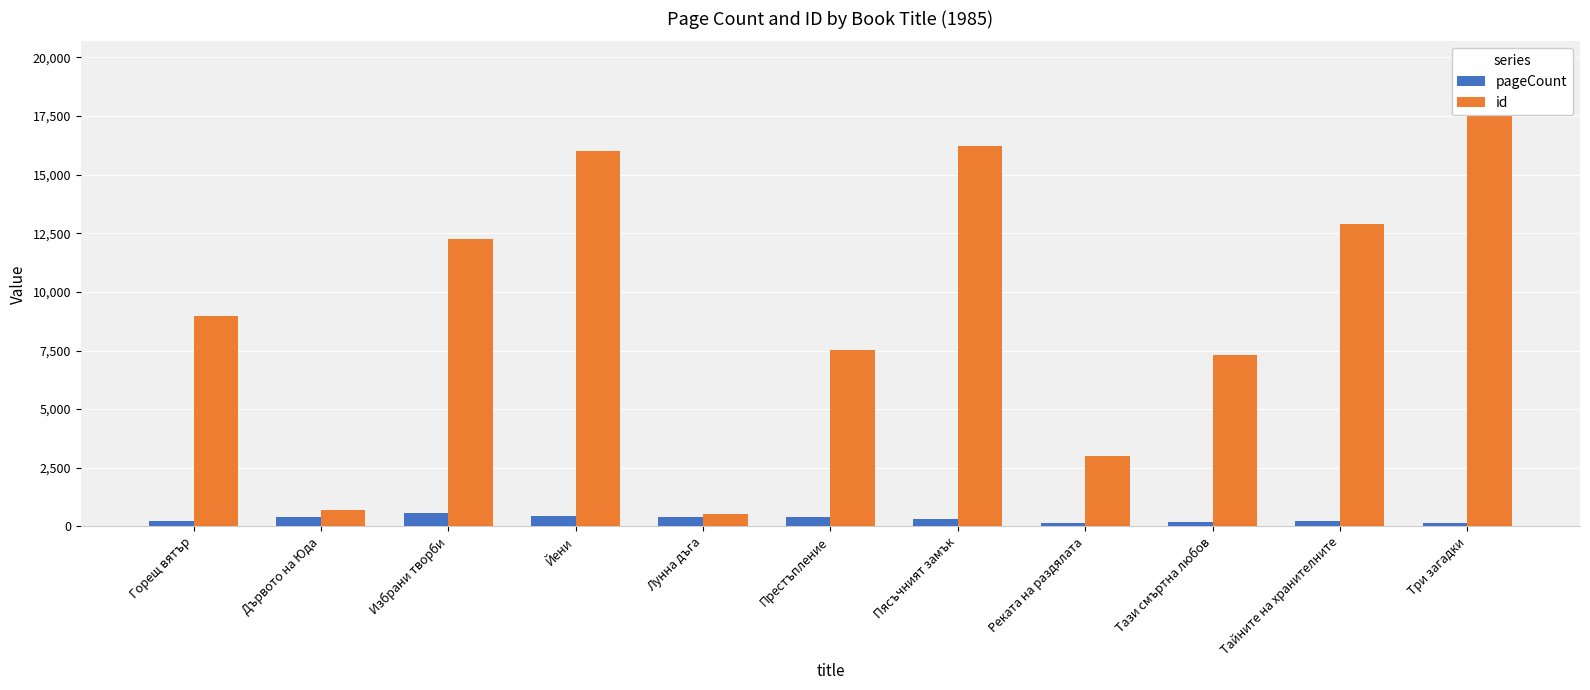

How many data points in pageCount are above 312?

5